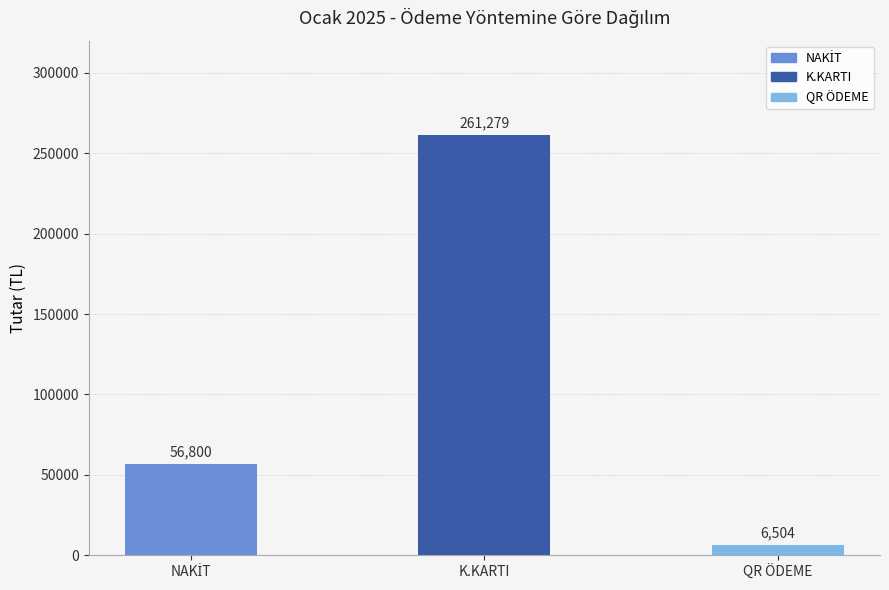

What is the value of the 3rd bar from the left?

6504.0